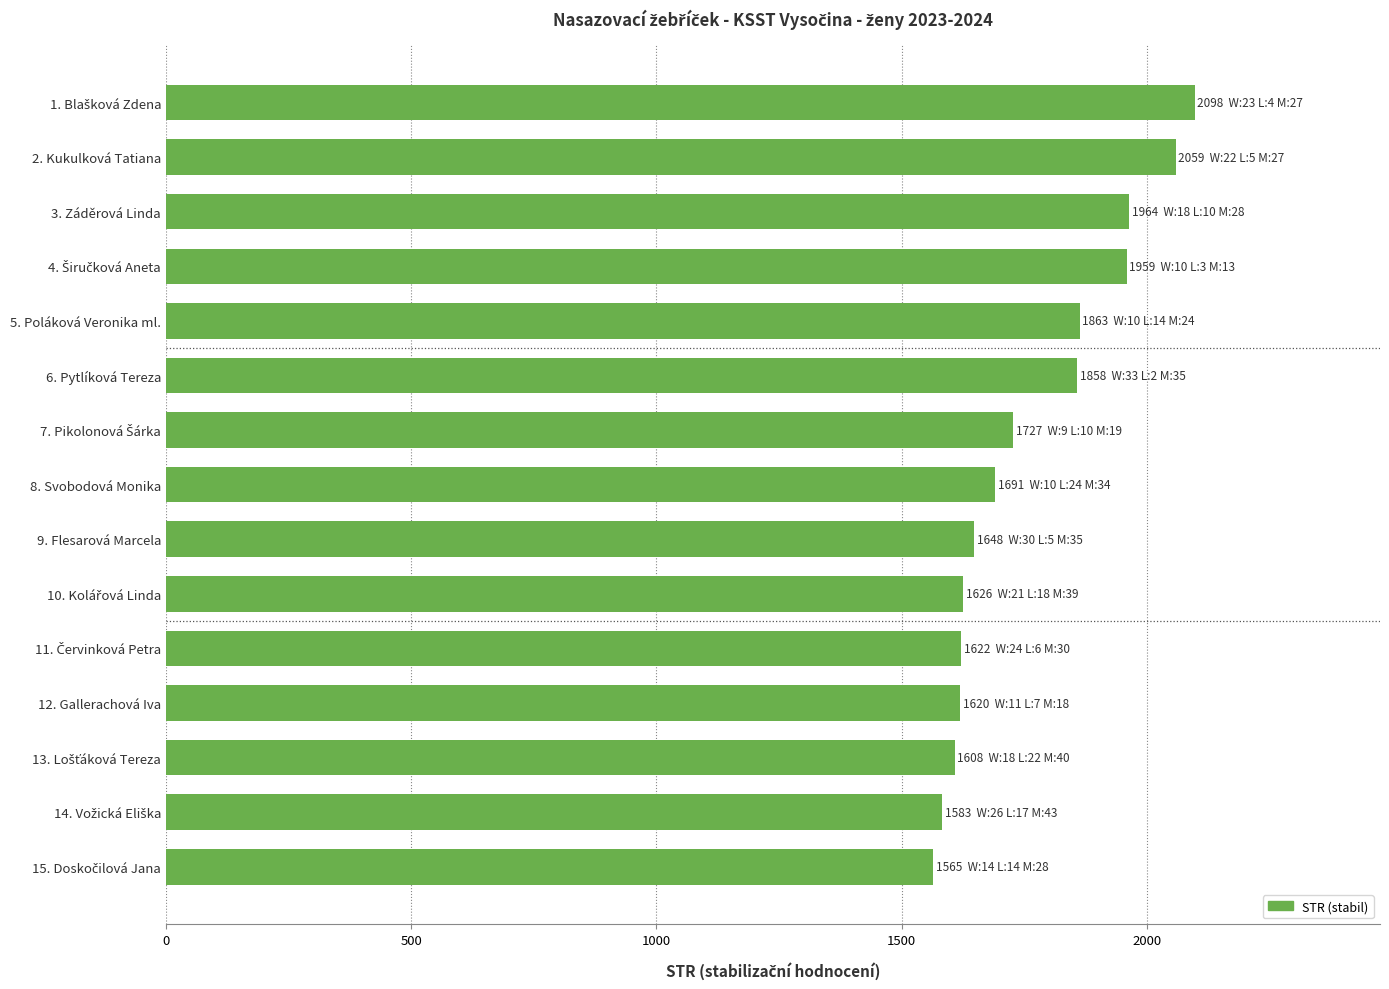

Where is the data nearest to the value 1831?

6. Pytlíková Tereza